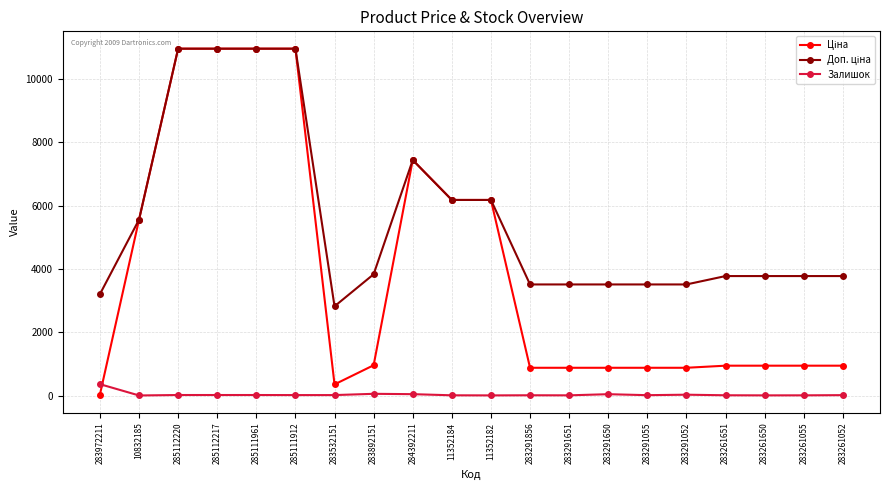

Count the number of categories in the chart.

20